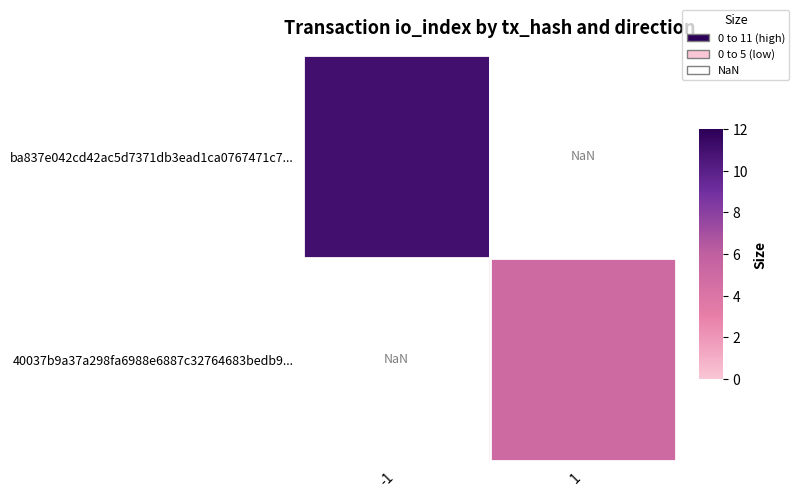

How many distinct data groups are displayed?

2